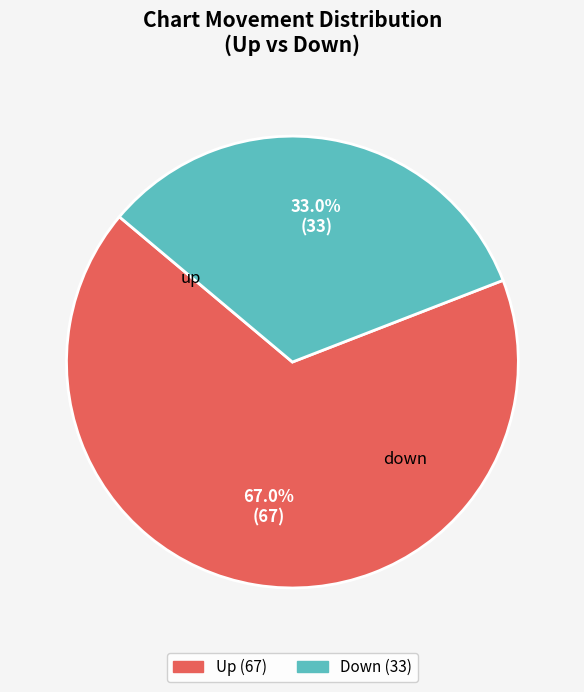

Count the number of slices in the pie.

2